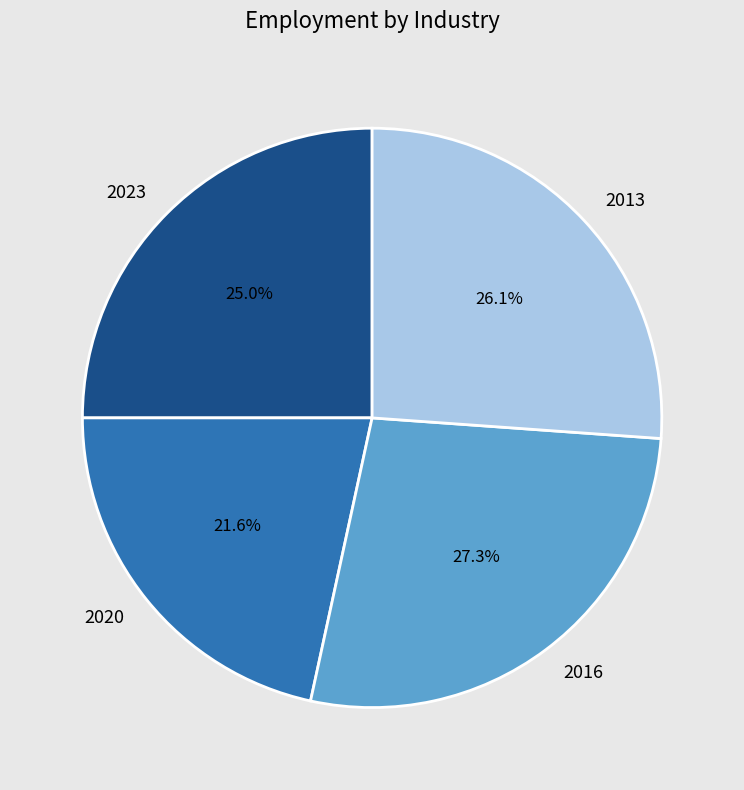

The 2023 slice represents 37% of the pie. True or false?

False